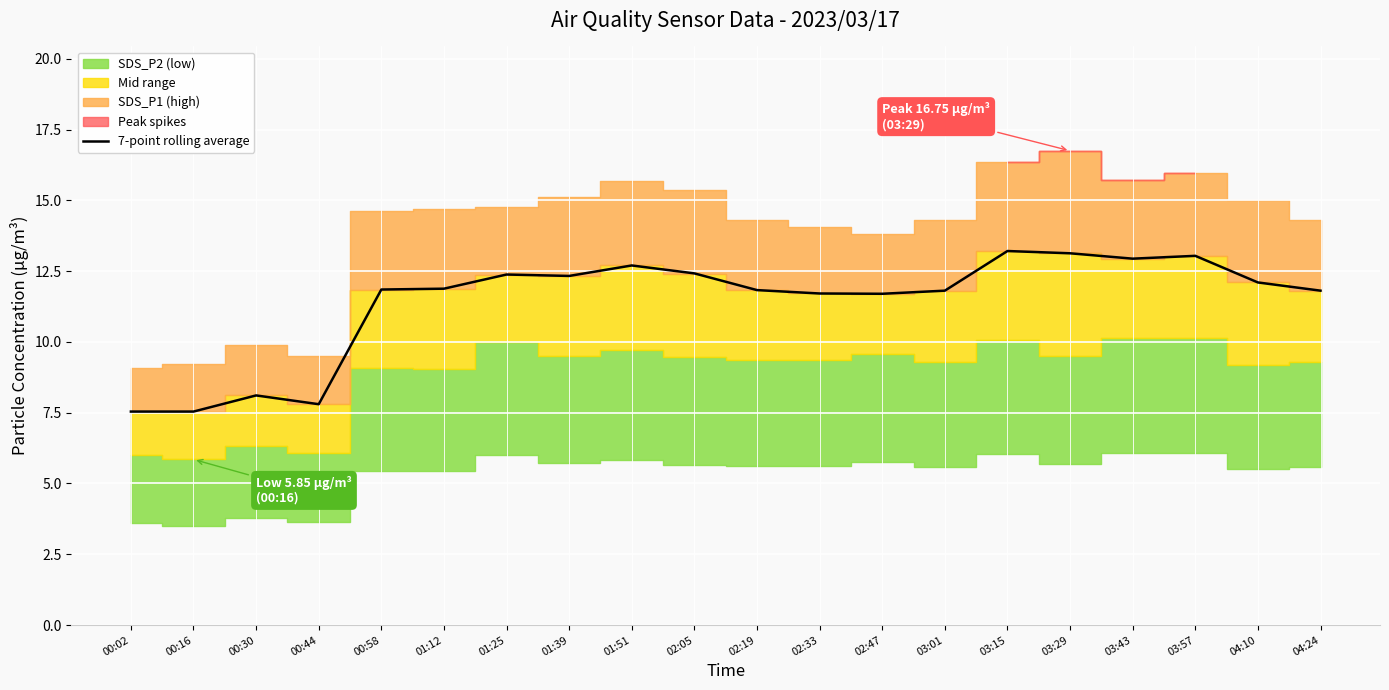

What is the lowest value of the 7-point rolling average series?

7.5